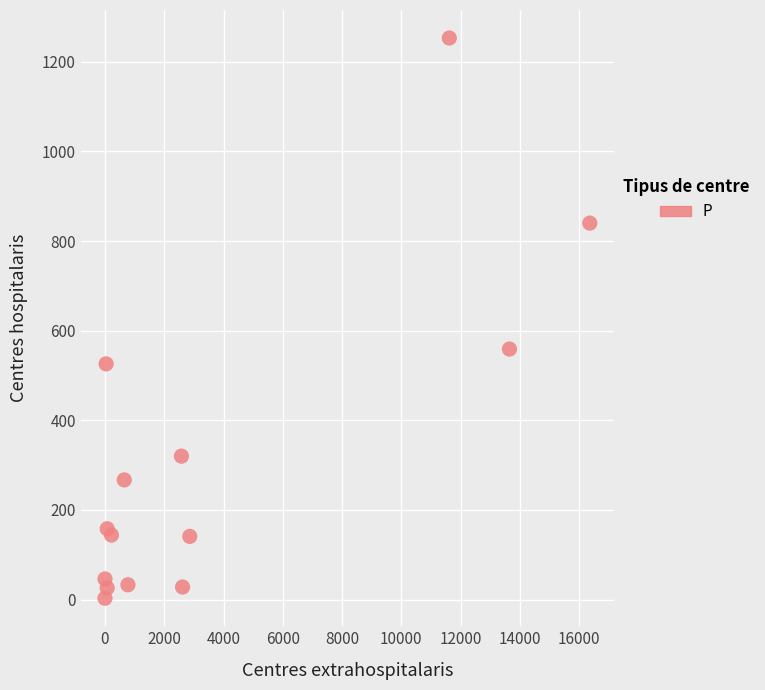

What Y value in the scatter plot is closest to 628?

559